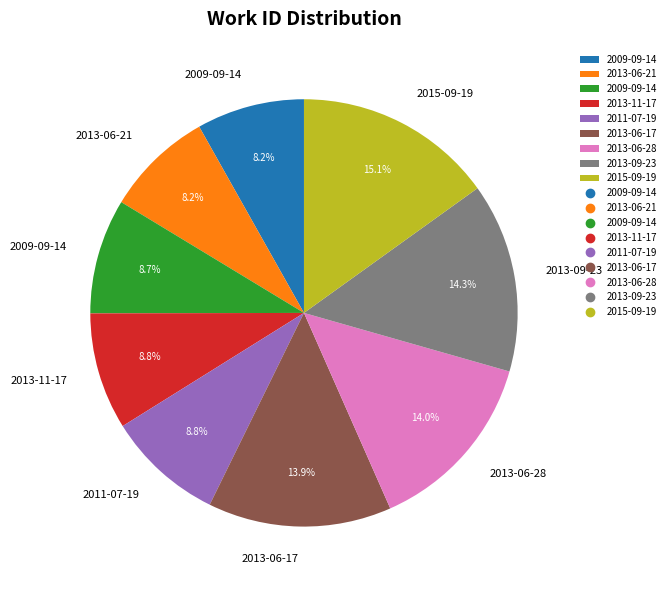

Is there any slice that represents more than half of the pie?

No